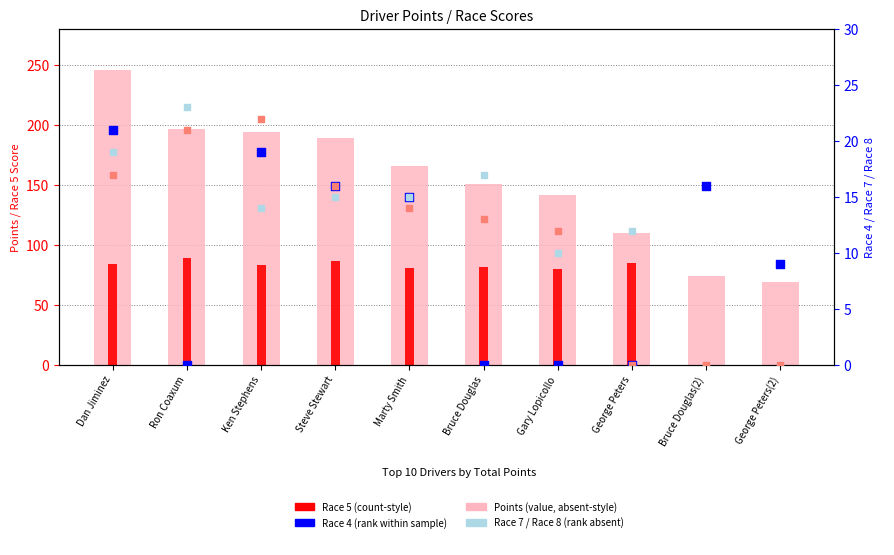

What are all the series names shown in the legend?

Points, Race 5, Race 4, Race 7, Race 8